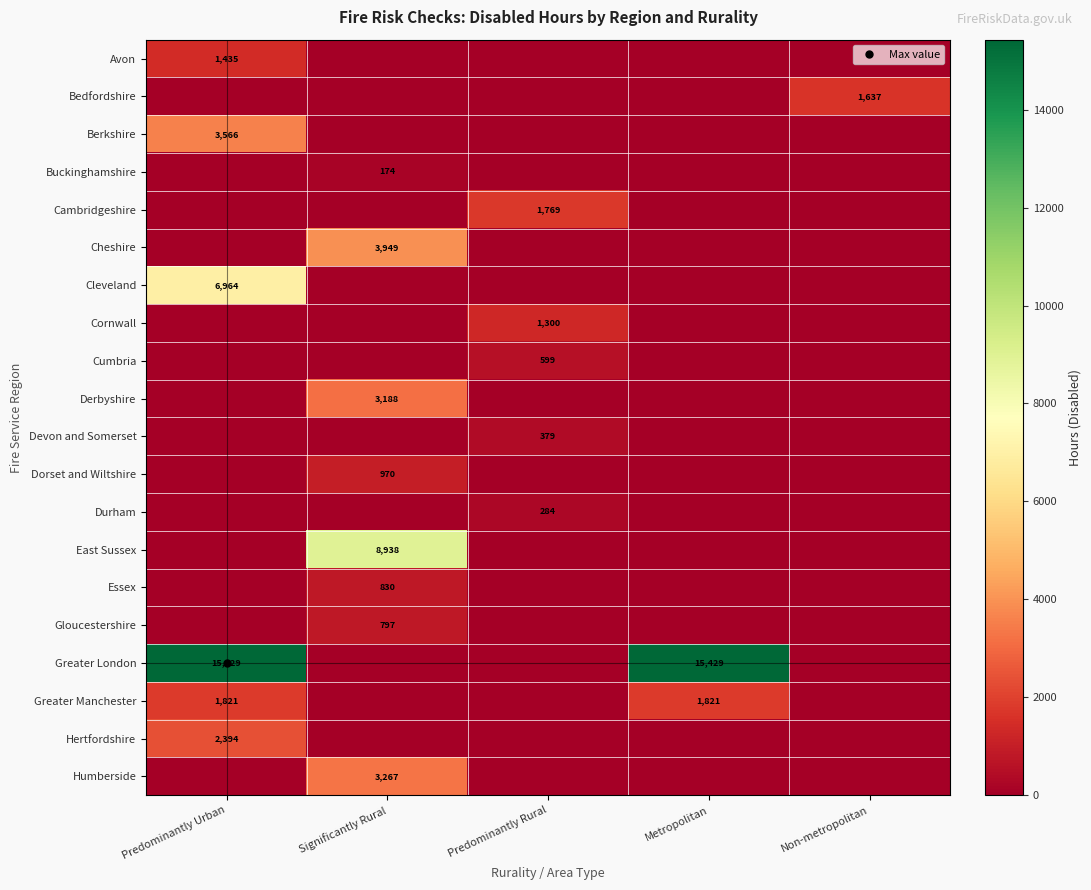

What is the total value across all series at Significantly Rural?

22113